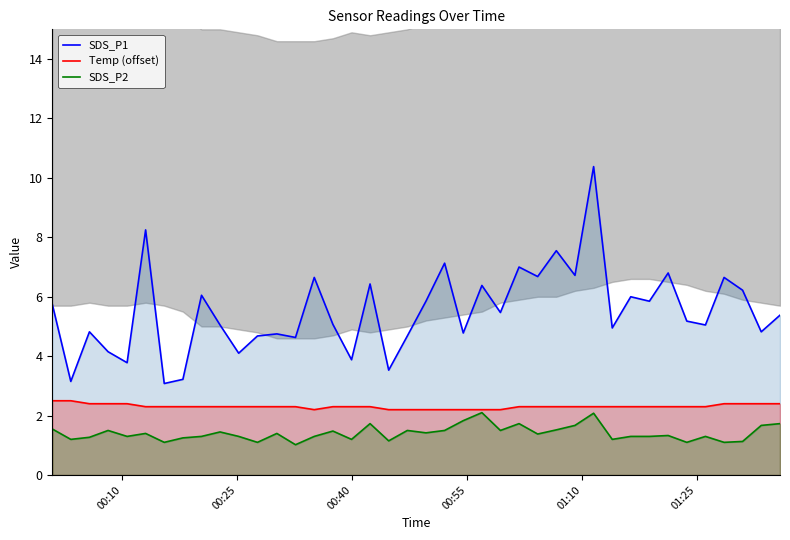

What is the lowest value of the SDS_P2 series?

1.0